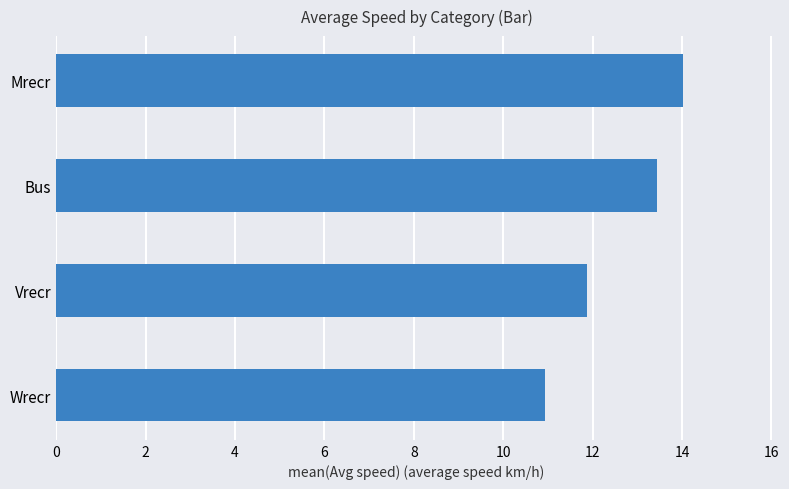

What is the maximum value shown in the chart?

14.0